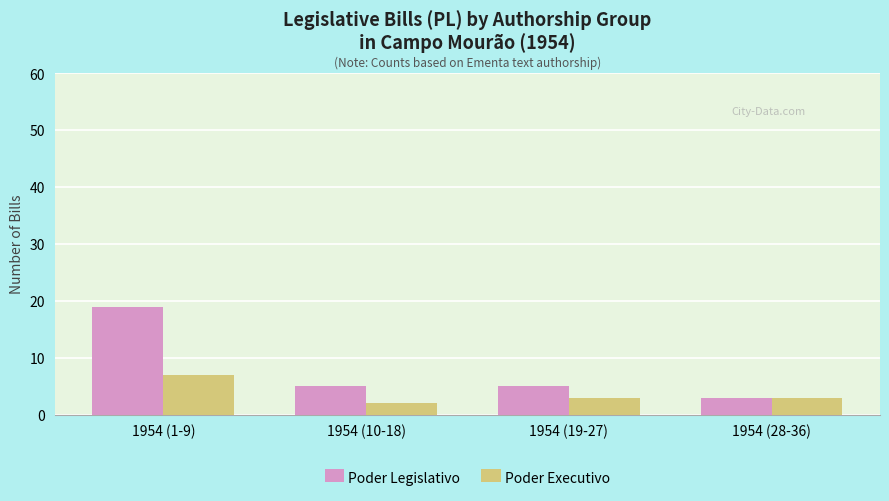

Which series has the largest range (max minus min)?

Poder Legislativo